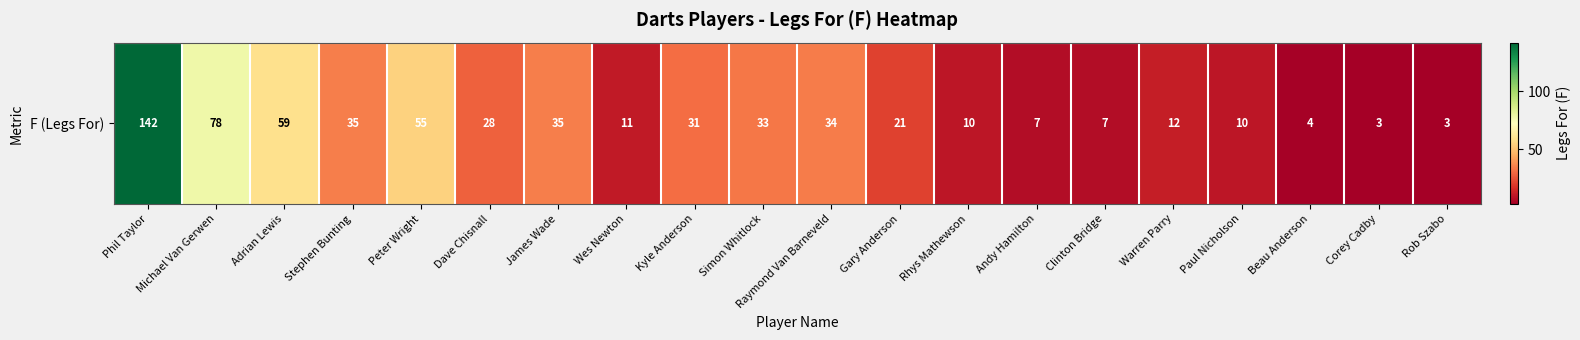

What is the difference between the maximum and minimum values?

139